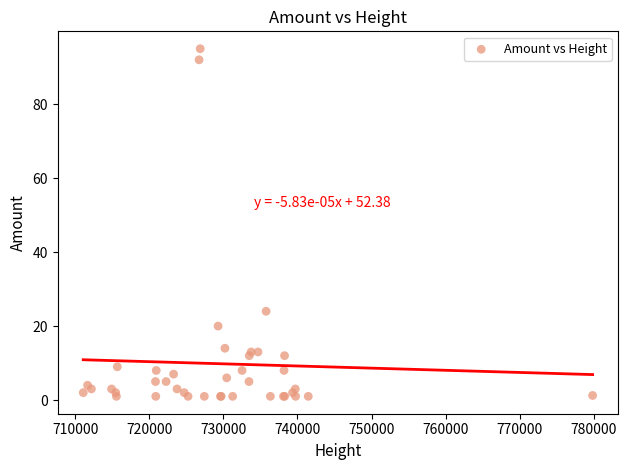

What Y value in the scatter plot is closest to 48?

24.0